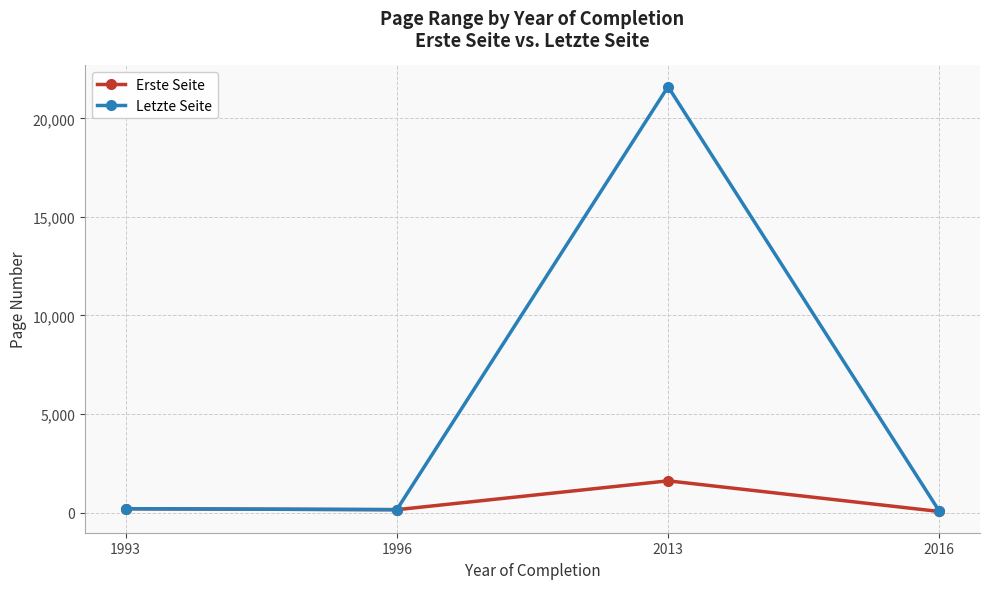

Is it true that Erste Seite equals 1608 at 2013?

True